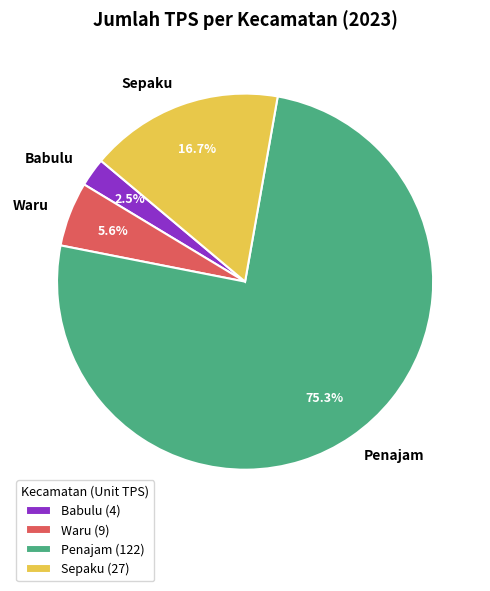

Rank the categories by value from lowest to highest.

Babulu, Waru, Sepaku, Penajam